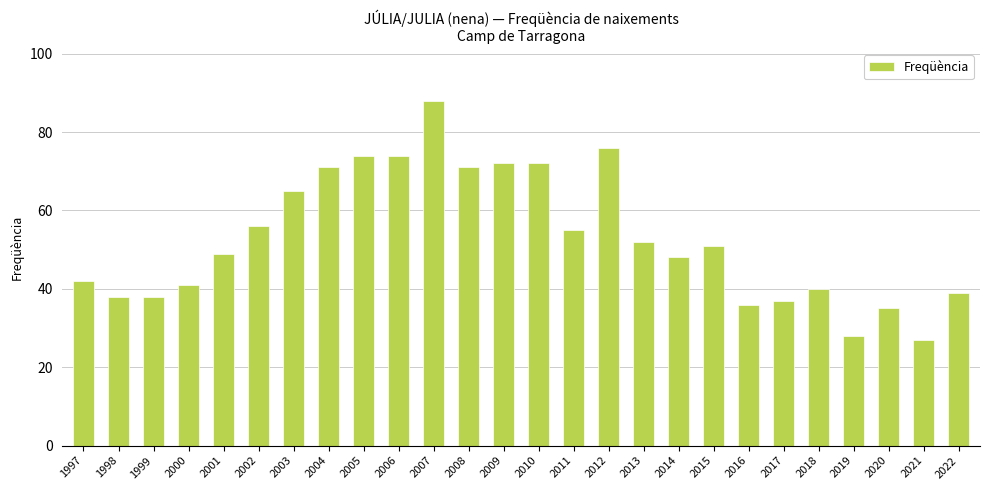

Are the bars horizontal?

No